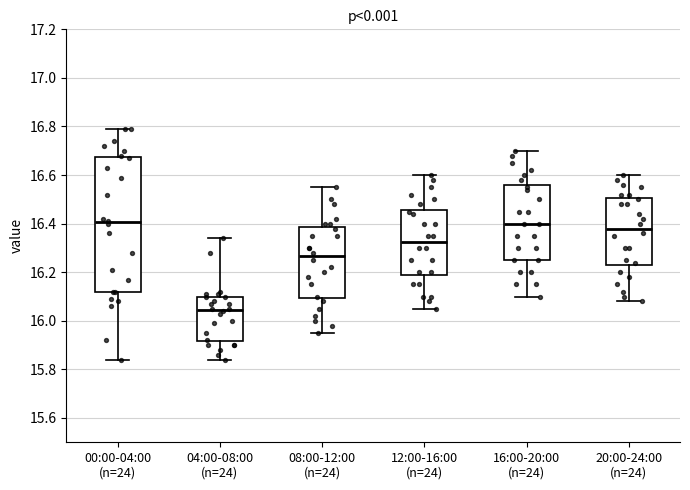

Which box is the tallest, from its lower edge to its upper edge?

00:00-04:00 (n=24)